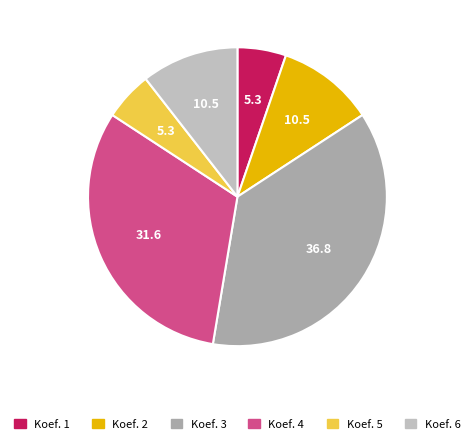

How many segments does this pie chart have?

6